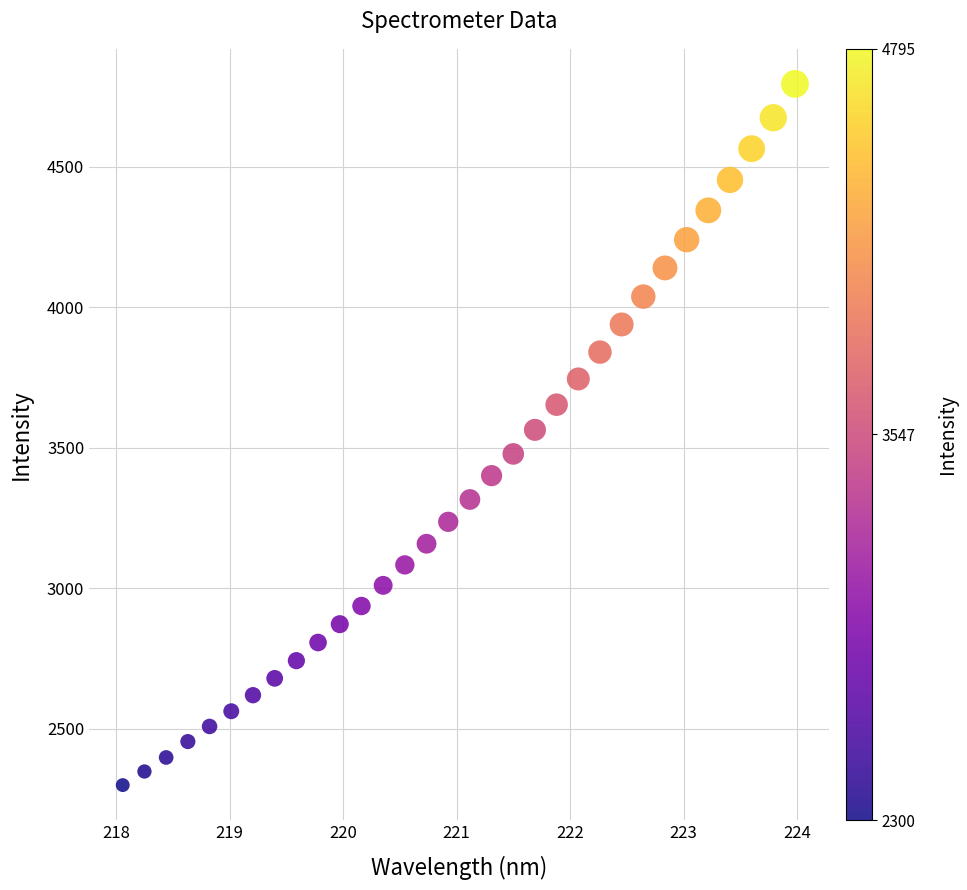

What is the range of X values (max minus min)?

5.9